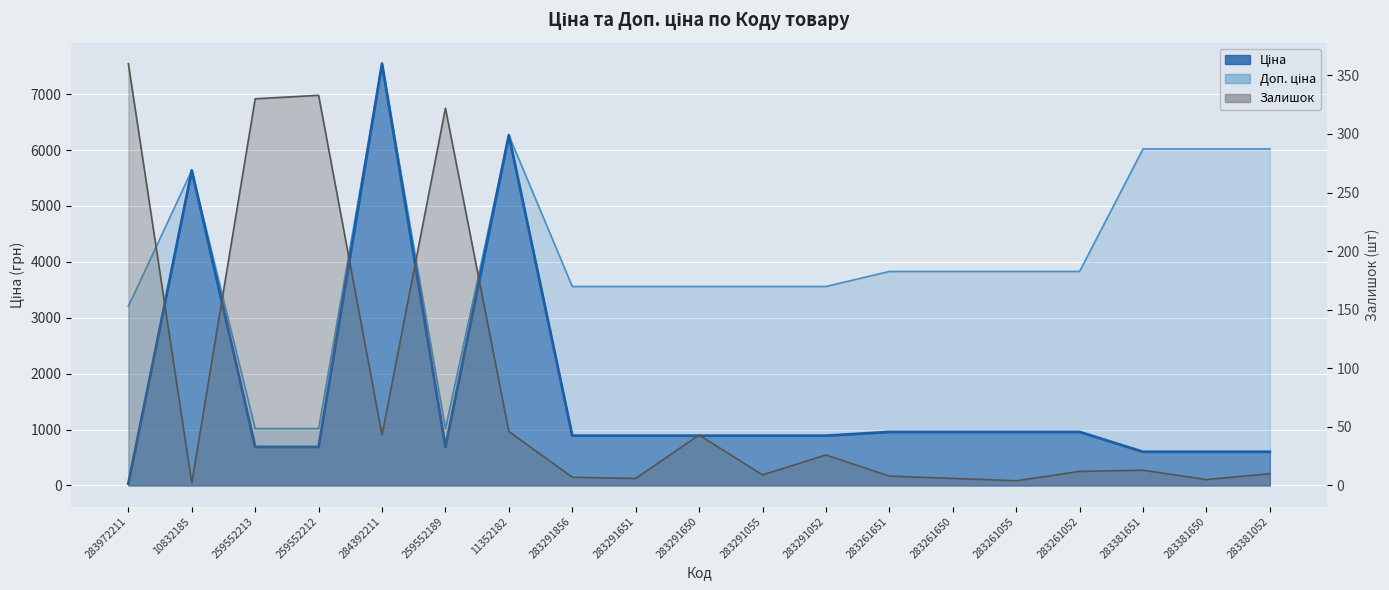

Count the number of data series in this chart.

3